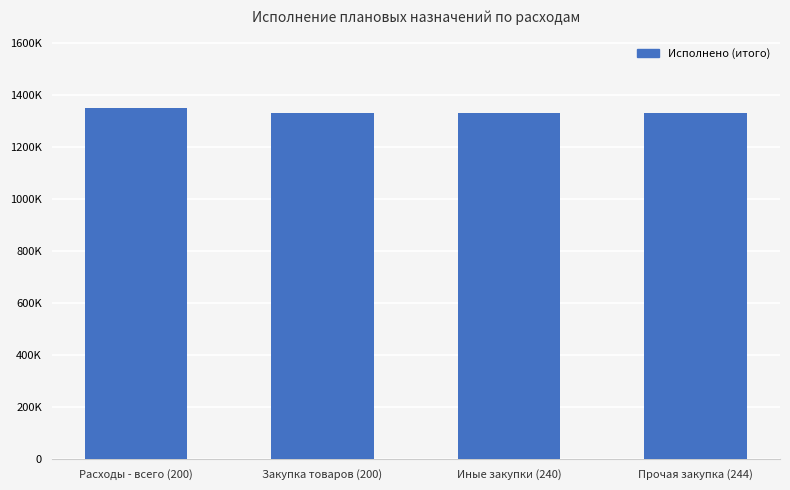

Are the bars horizontal?

No